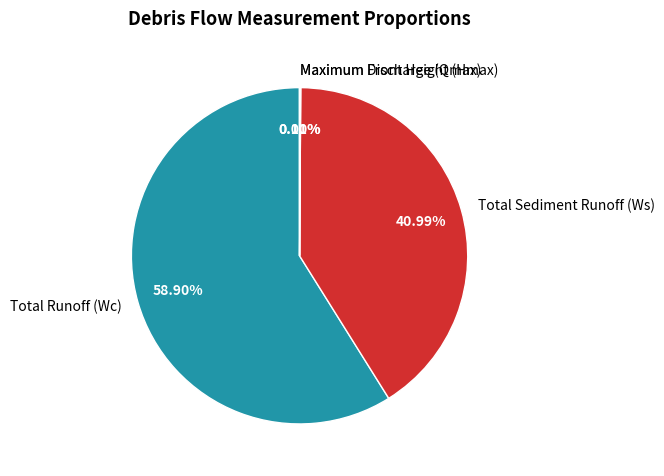

Which slice is the largest?

Total Runoff (Wc)